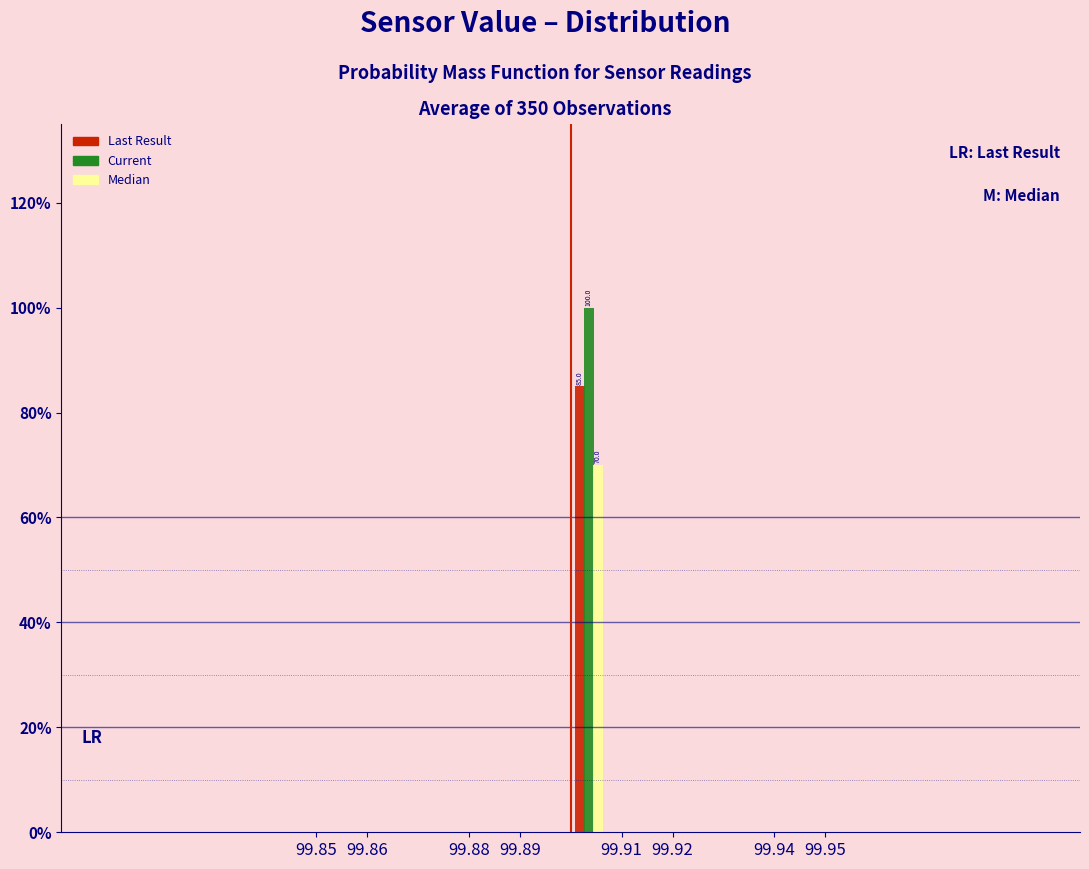

In the Last Result series, which range on the x-axis has the tallest bar?

99.900 to 99.907